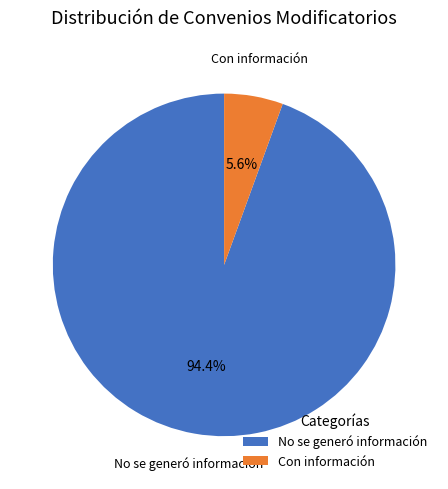

Which category has the smallest portion of the pie?

Con información